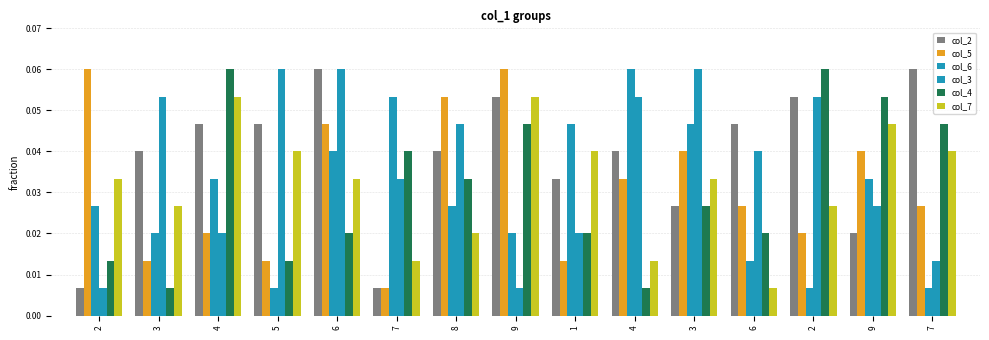

Are the bars horizontal?

No